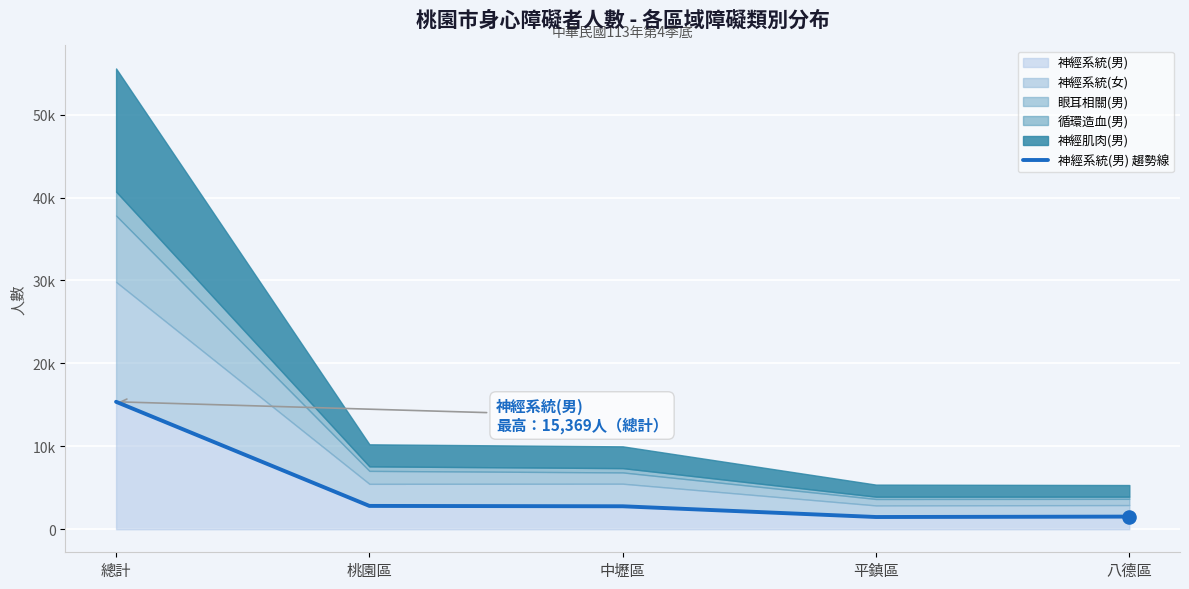

What is the change in value from 平鎮區 to 八德區?

+49